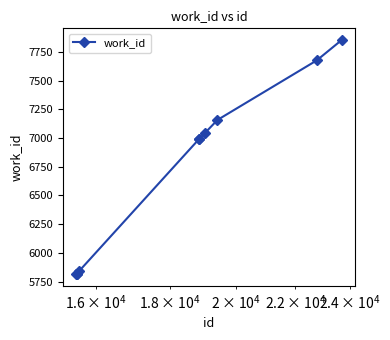

What is the smallest value displayed?

5813